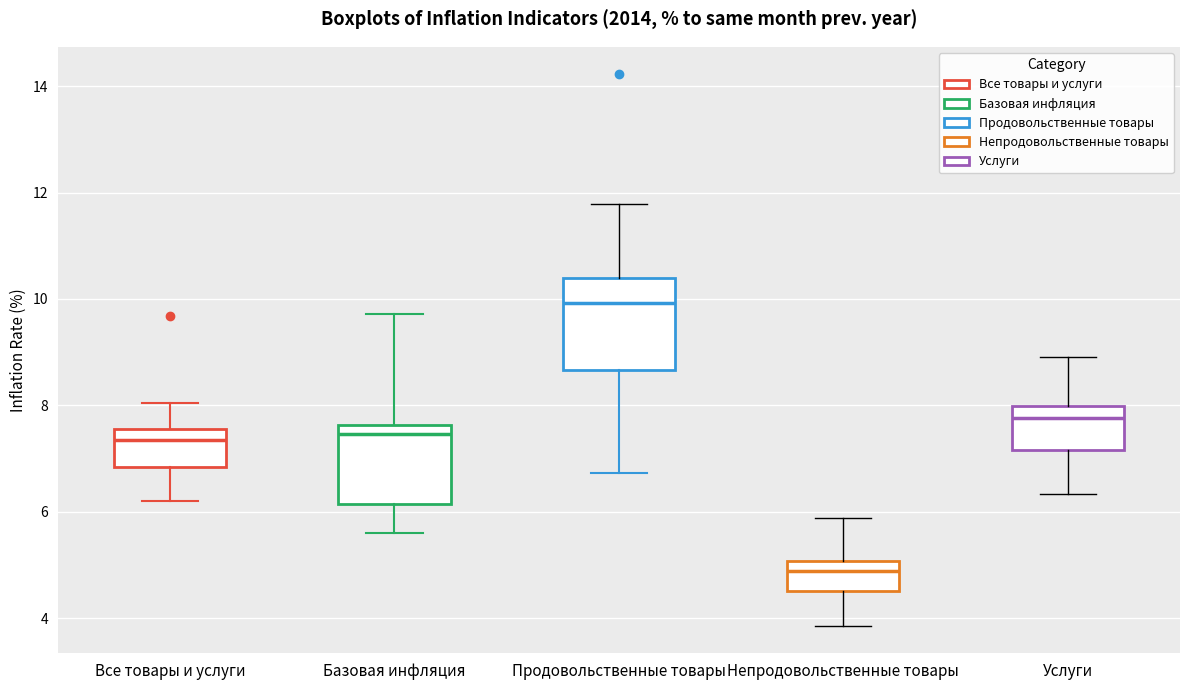

Which box has the lowest median line?

Непродовольственные товары